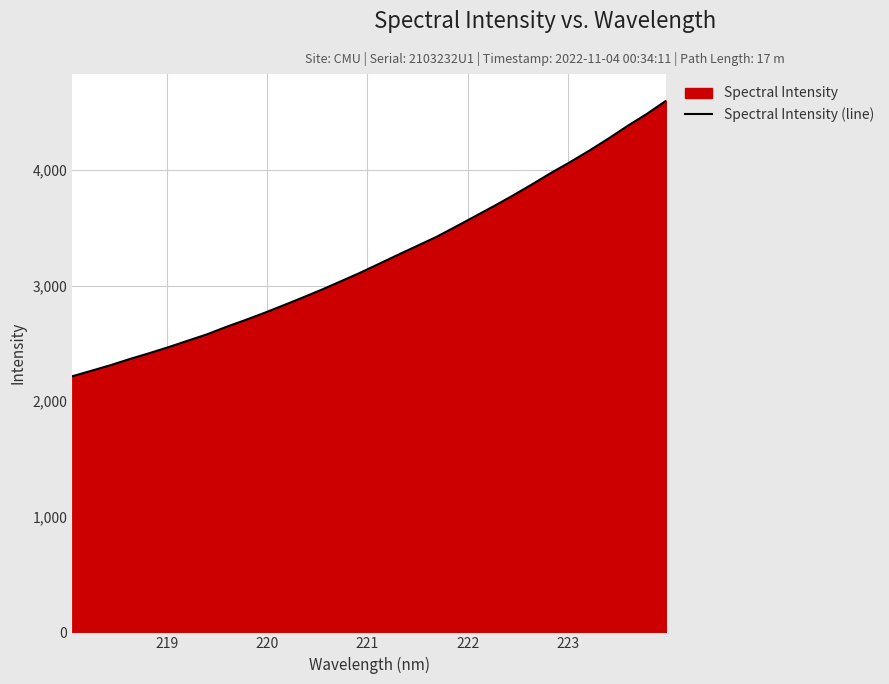

How many categories are shown in the chart?

32